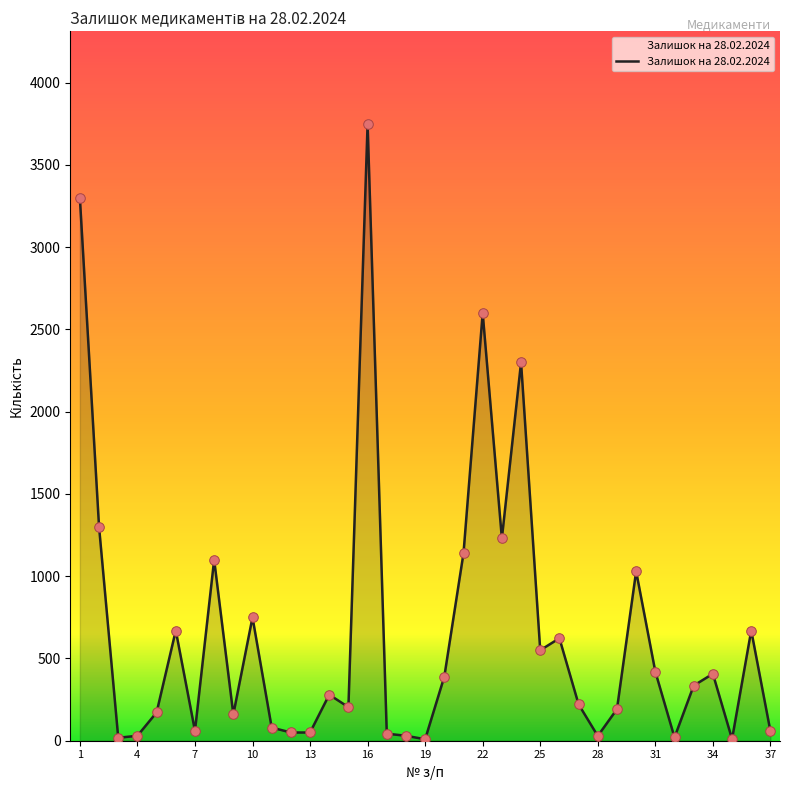

What is the greatest value displayed?

3750